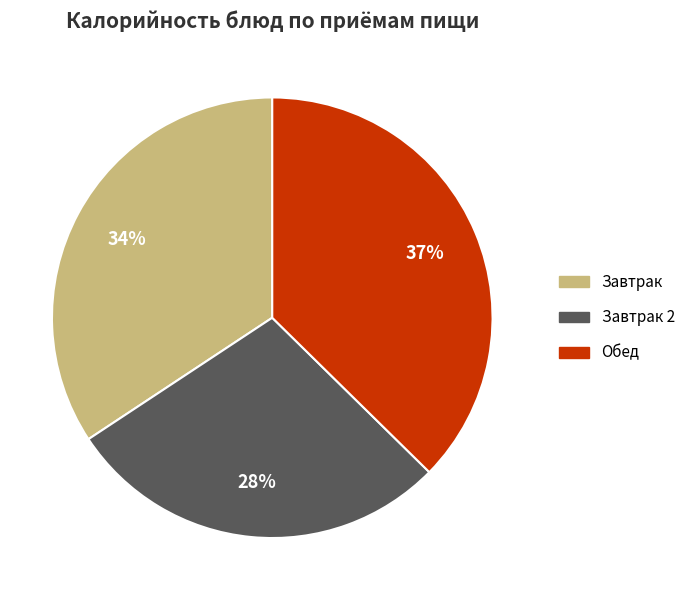

Which slice is the largest?

Обед